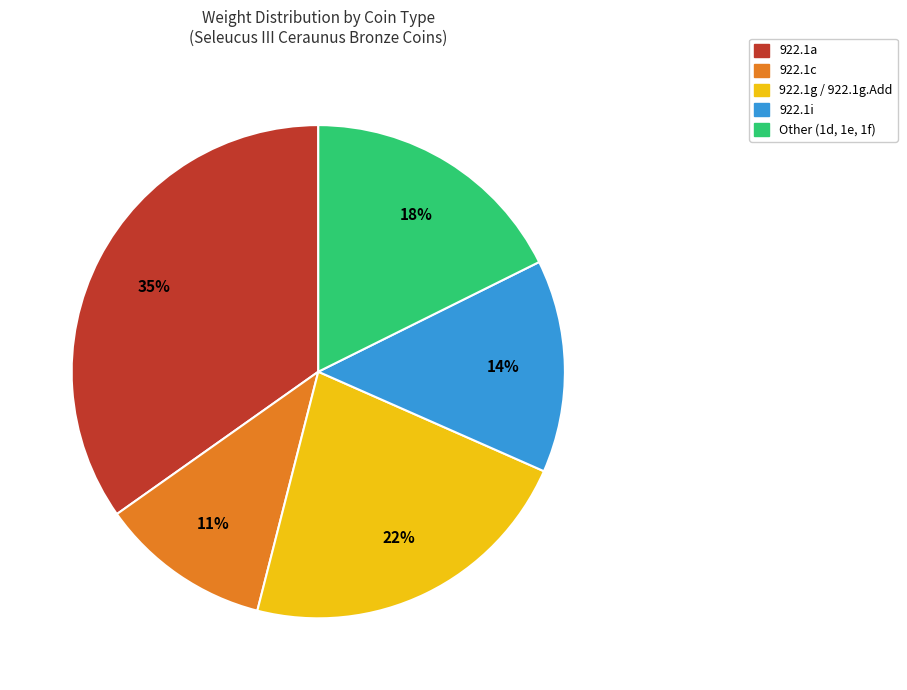

To the nearest percent, what is the average slice percentage?

20%